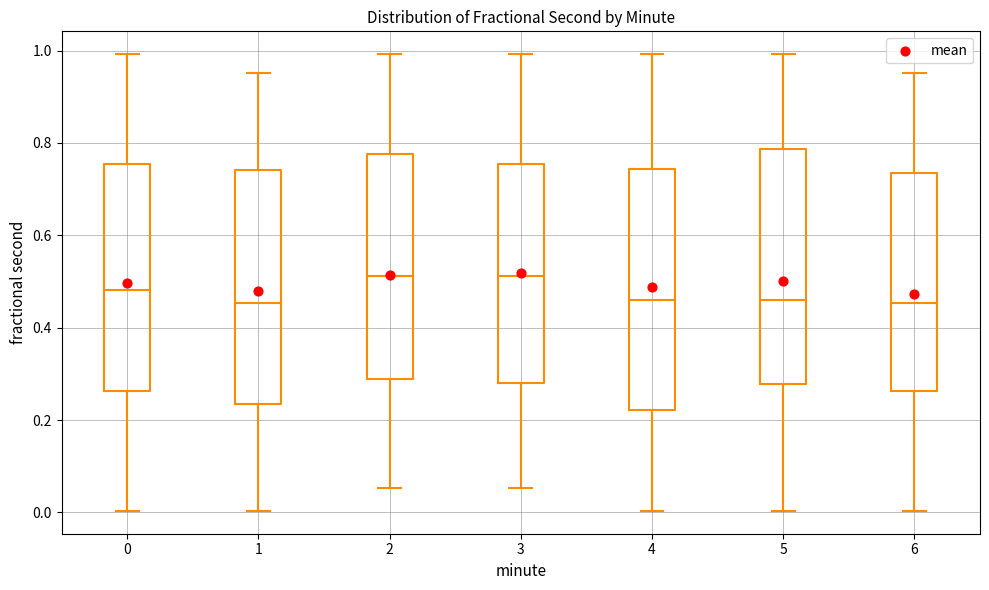

Where does the lower whisker of the box at x = 5 end on the y-axis? The values are not printed on the chart, so give them approximately, as read against the axis.

0.00